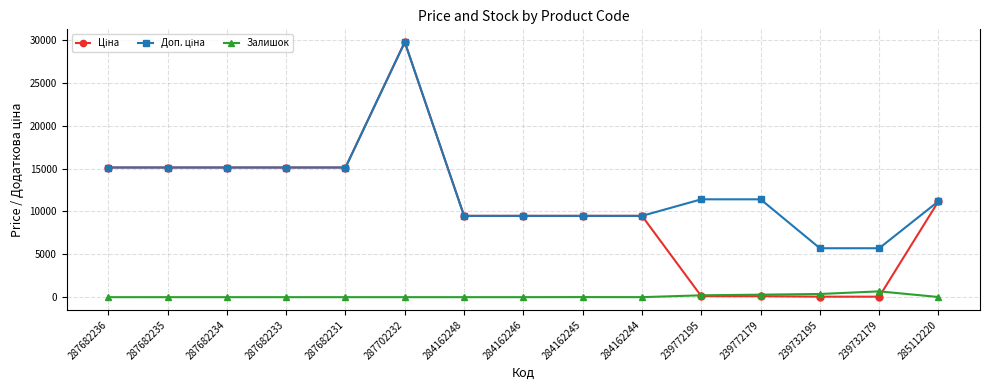

What is the total value across all series at 284162248?

18960.1